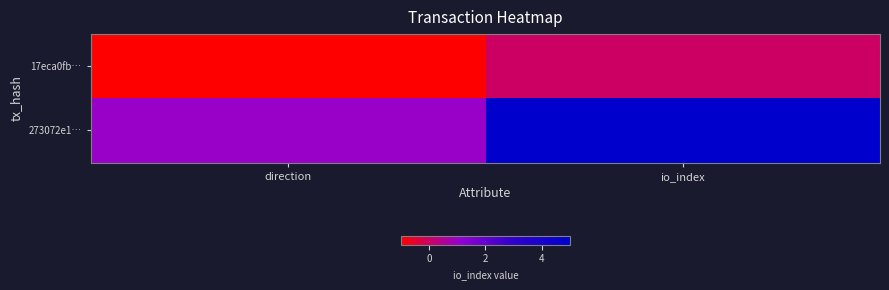

Which series has the widest spread of values?

273072e1…